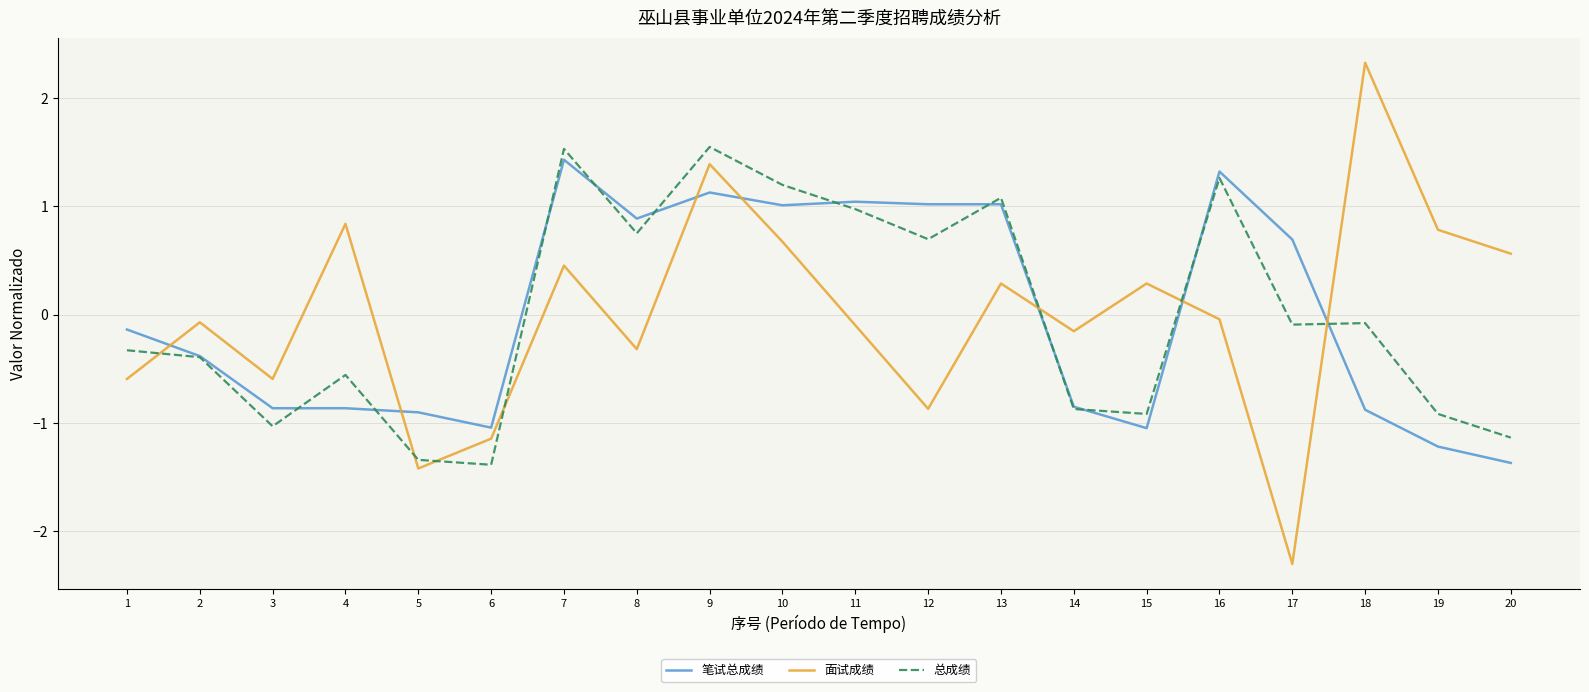

After their last crossing, which series has the higher values: 总成绩 or 面试成绩?

面试成绩